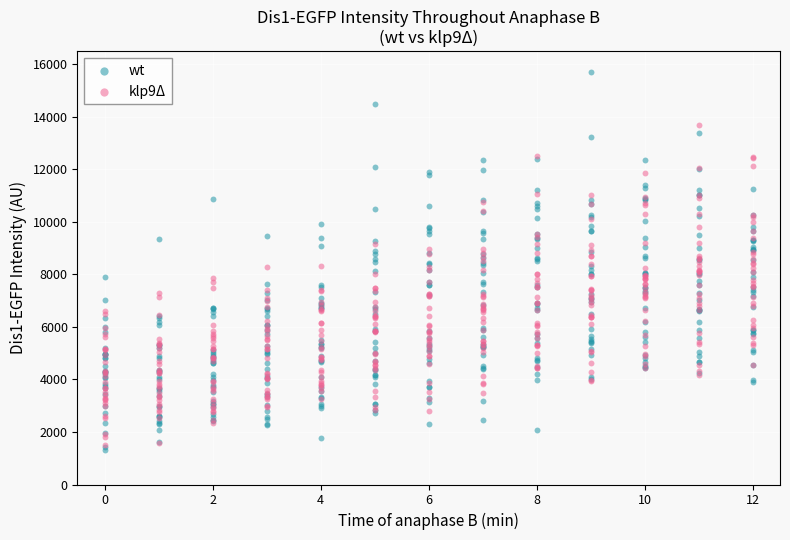

Which series reaches the maximum Y coordinate?

wt